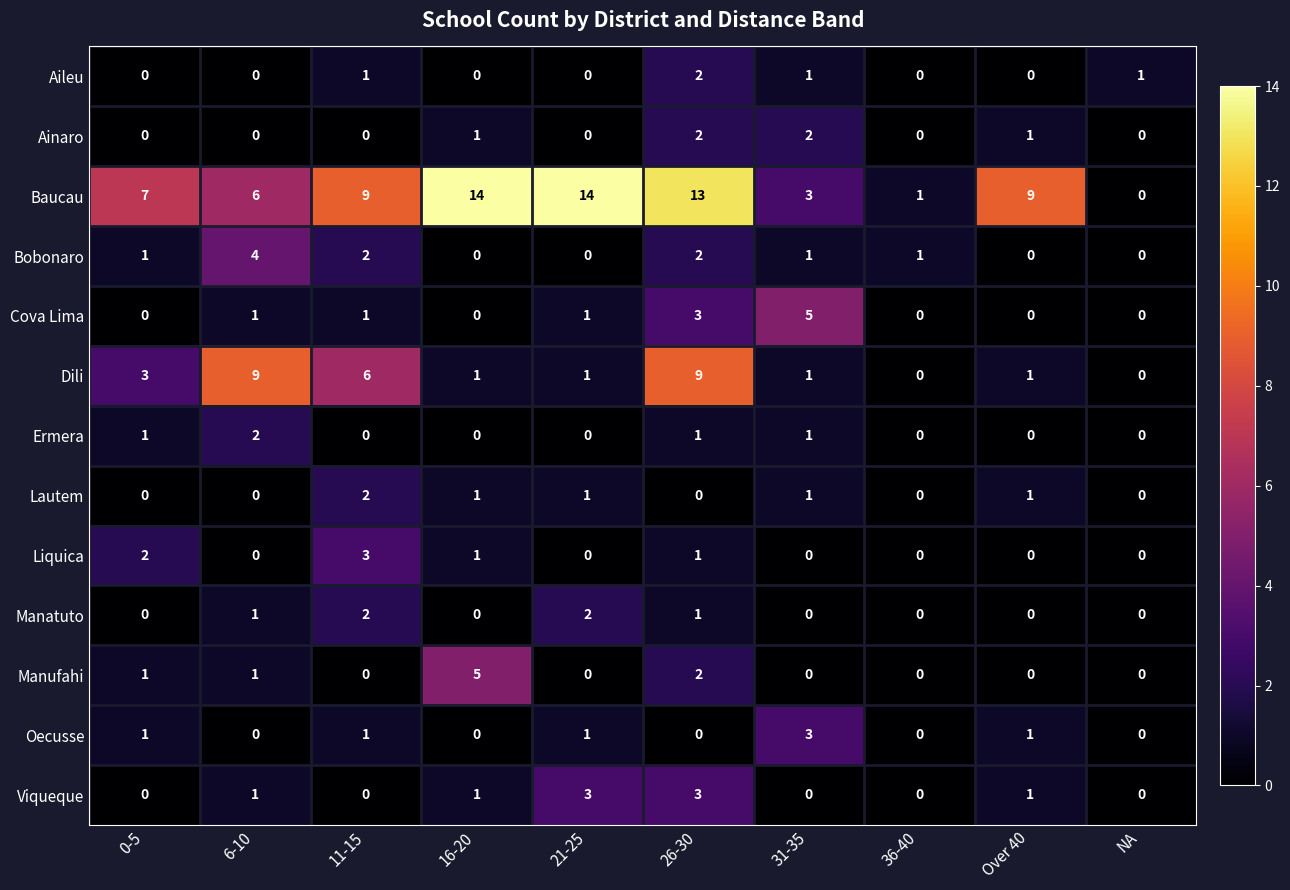

What is the sum of all Viqueque values?

9